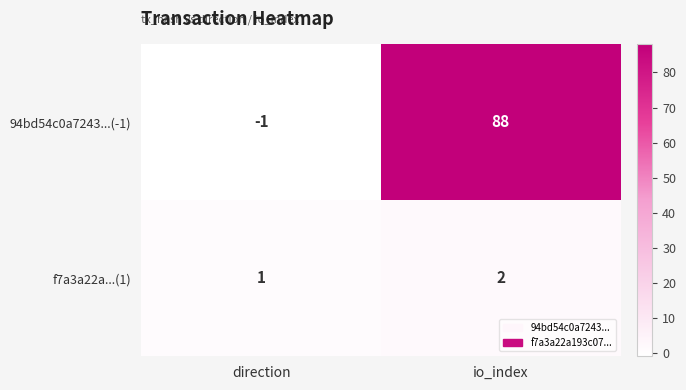

At which category does the chart reach its minimum across all series?

direction